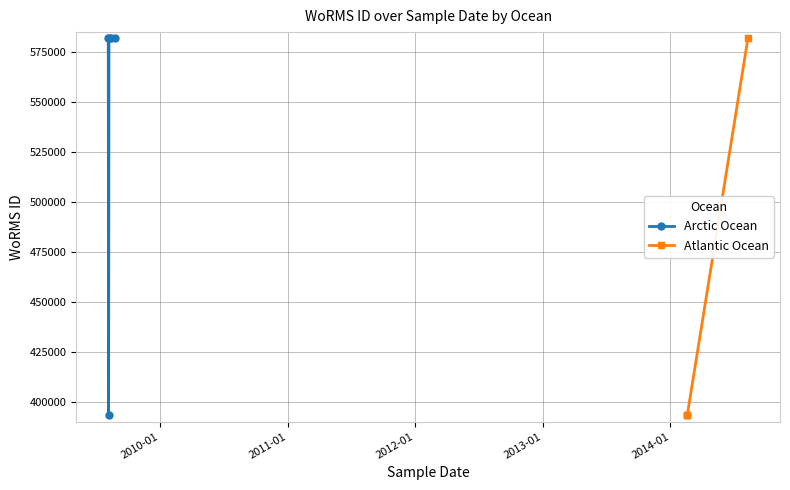

True or false: Arctic Ocean has more than 2 points higher than both neighbors.

False